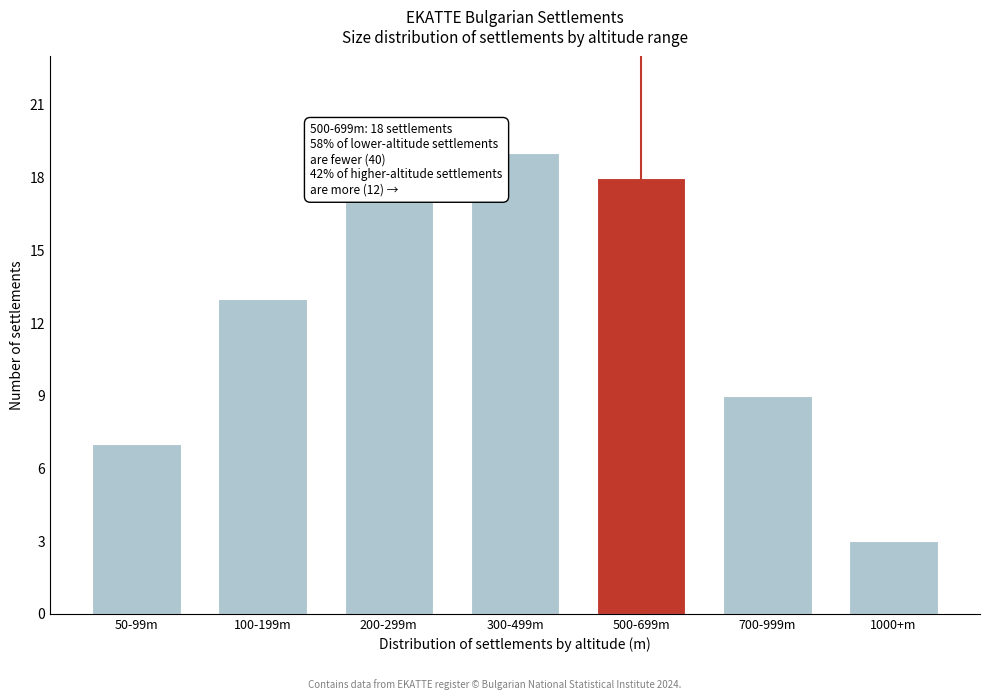

Reading left to right, extract all data points from this chart.

50-99m=7	100-199m=13	200-299m=17	300-499m=19	500-699m=18	700-999m=9	1000+m=3